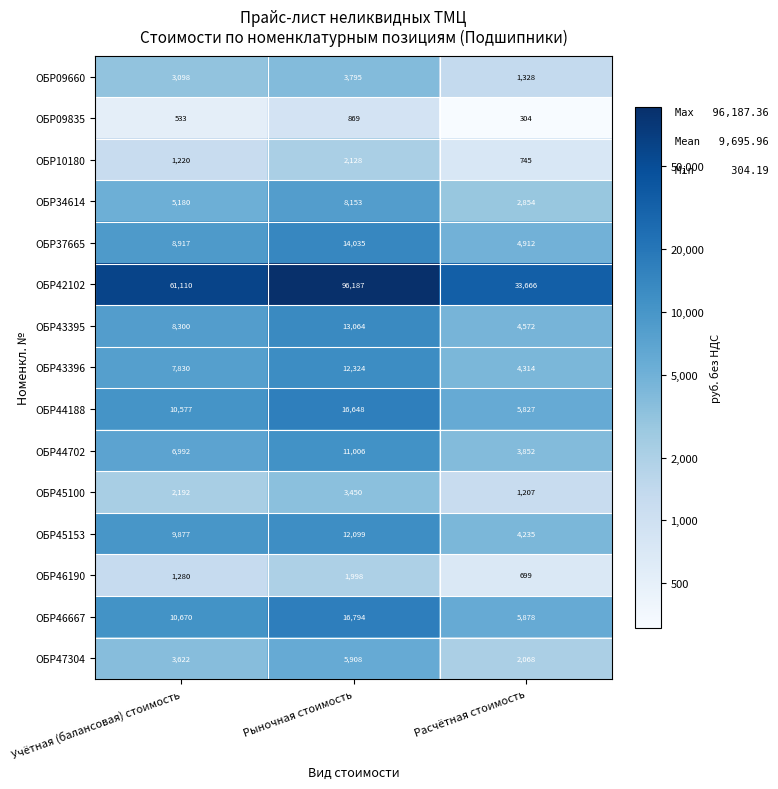

What is the maximum value shown in the chart?

96187